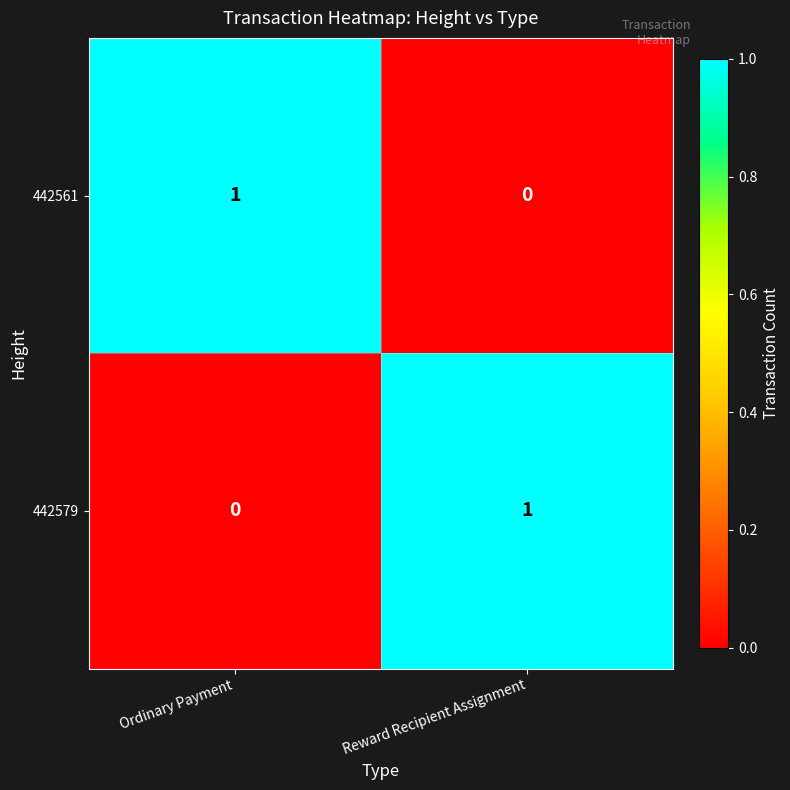

At which label is 442561 closest to 0?

Reward Recipient Assignment